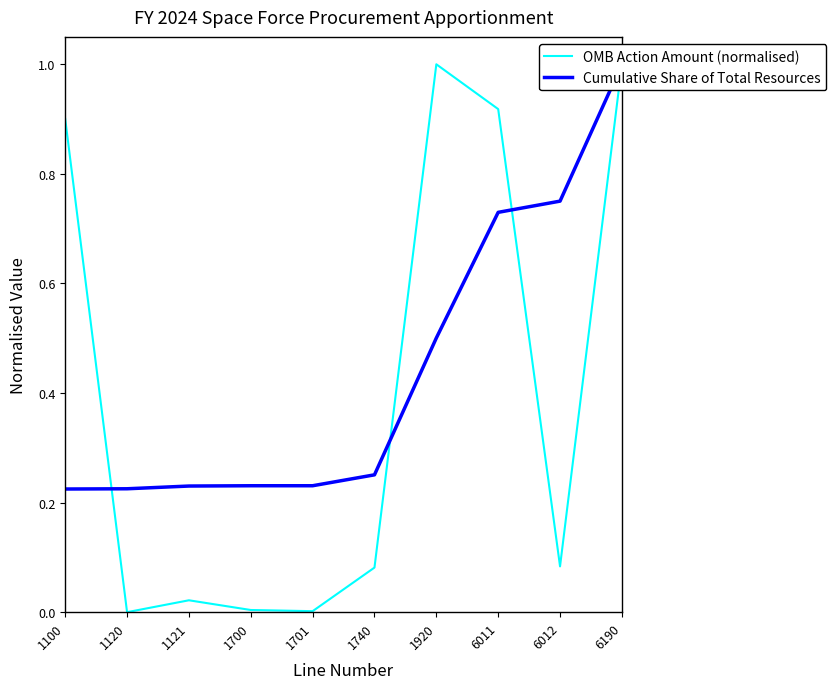

At which label is OMB Action Amount (normalised) closest to 0?

1120